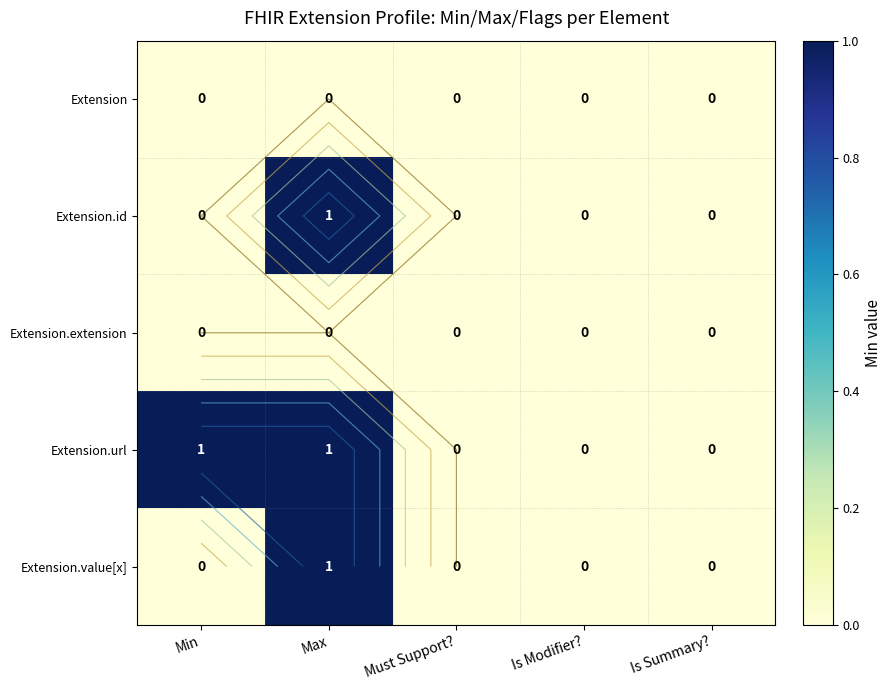

True or false: Extension has a value of 0 at Min.

True